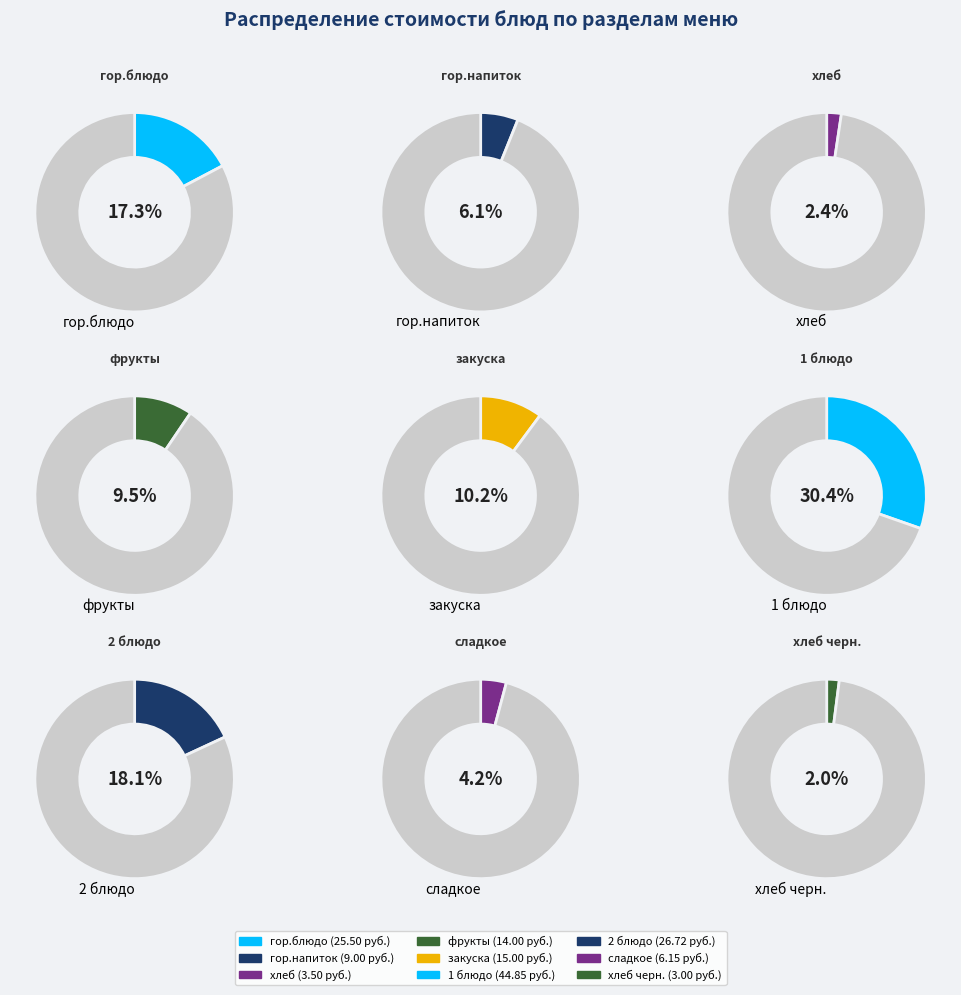

Count the number of slices in the pie.

9